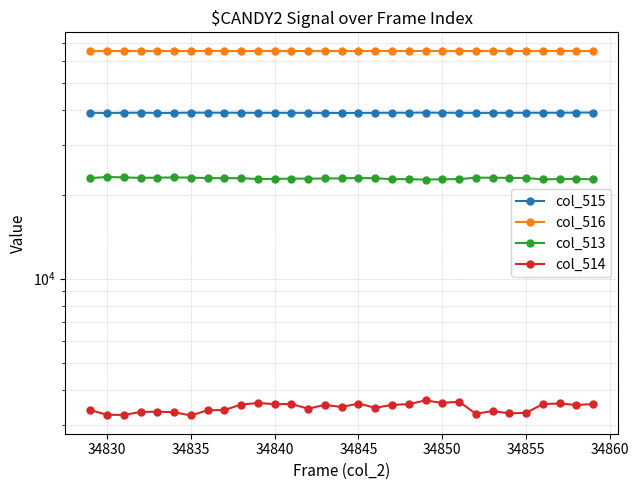

In col_513, how many points are higher than both neighbors (excluding endpoints)?

7